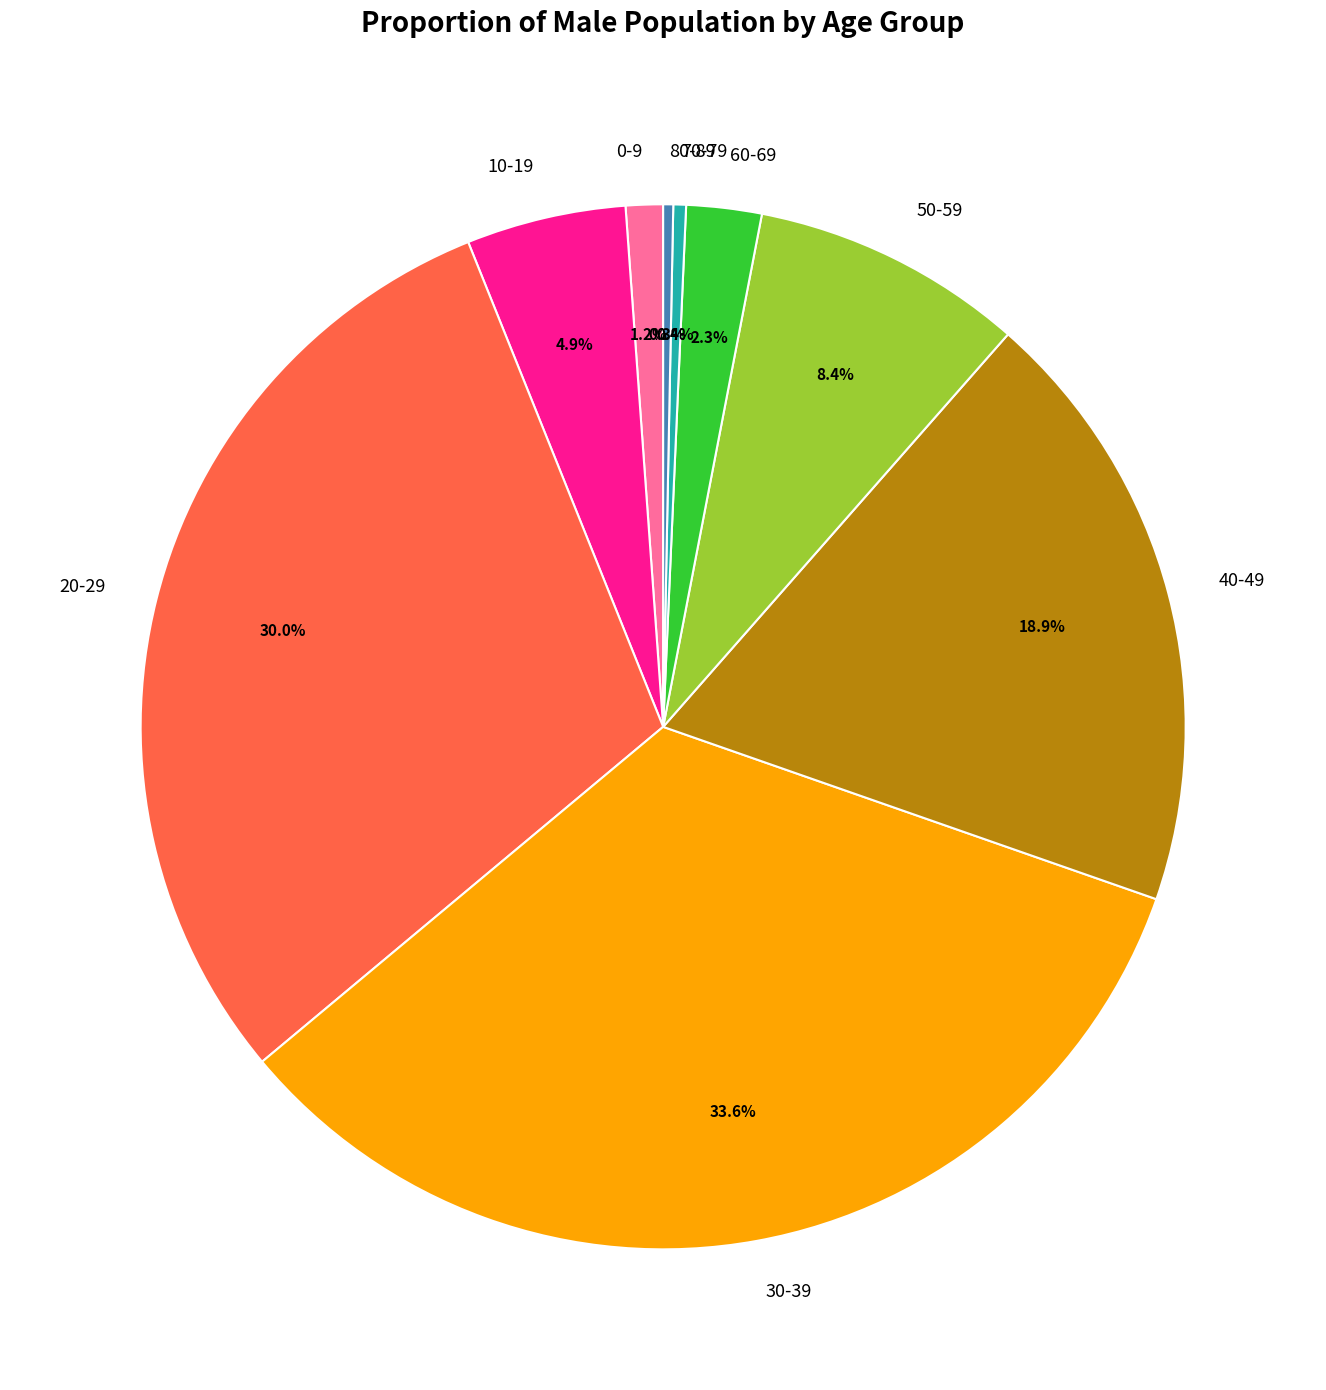

Between 0-9 and 30-39, which is larger?

30-39